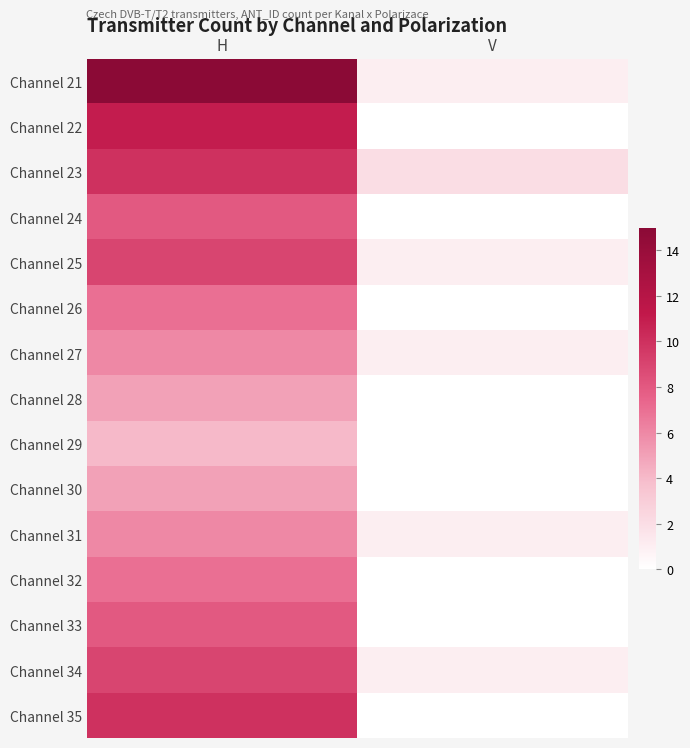

How many data points does each series have?

2